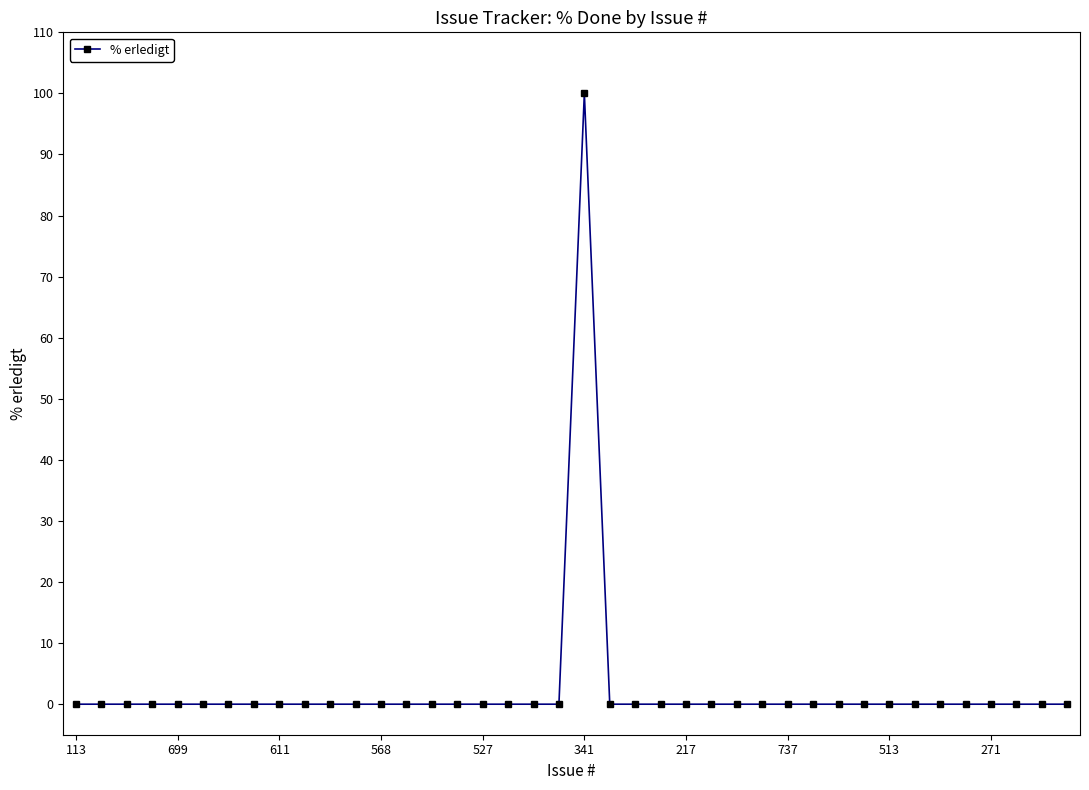

What is the maximum value shown in the chart?

100